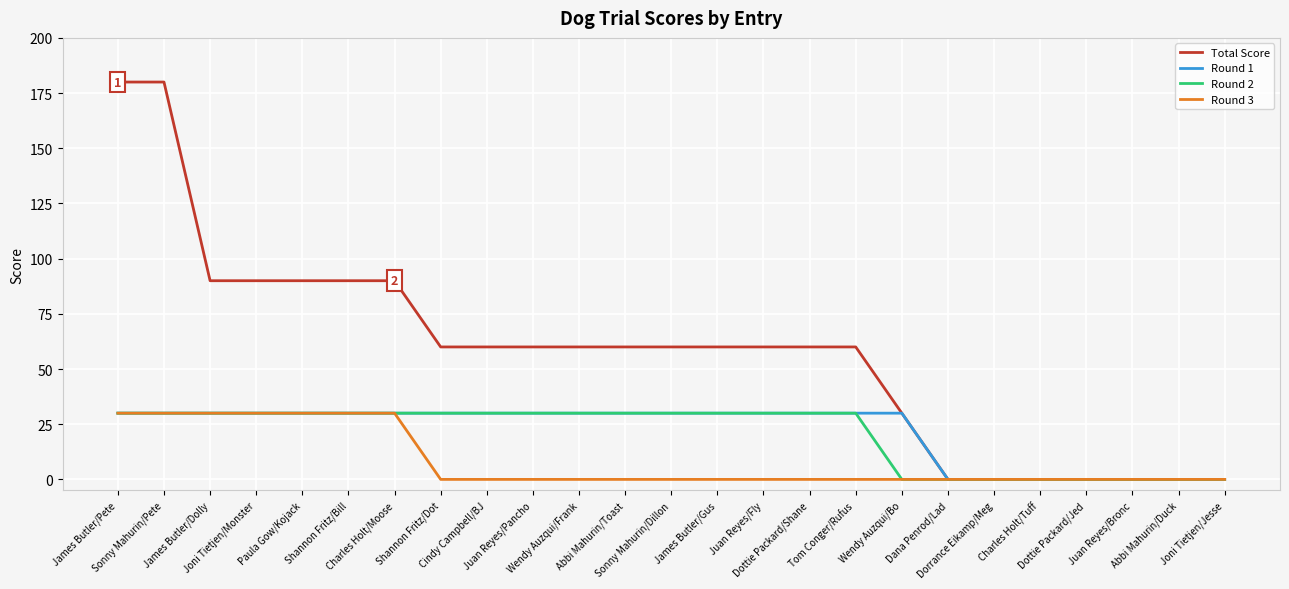

What is the greatest value displayed?

180